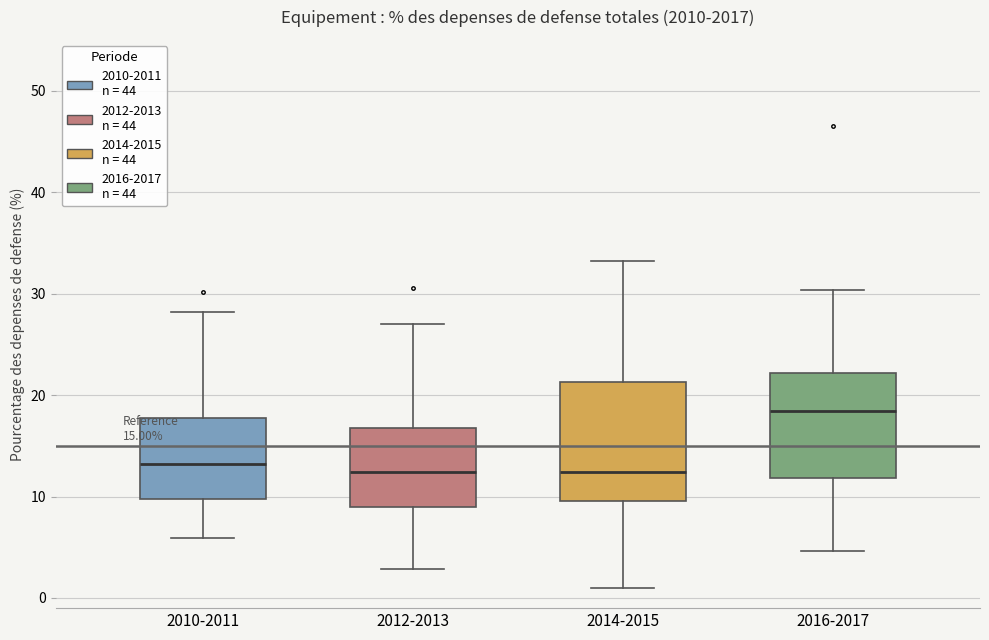

Which box is the tallest, from its lower edge to its upper edge?

2014-2015